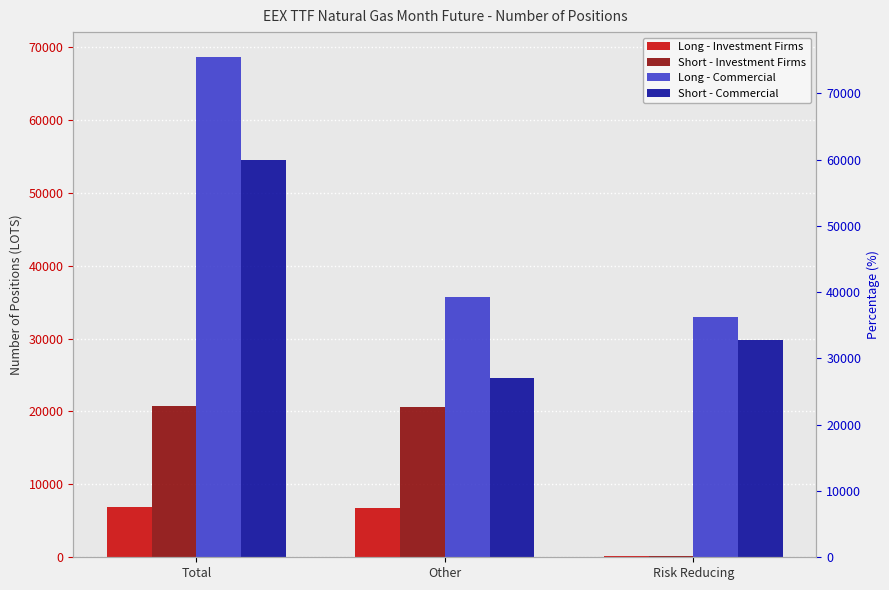

Is the value of Short - Investment Firms at Other greater than the value of Long - Commercial at Risk Reducing?

No